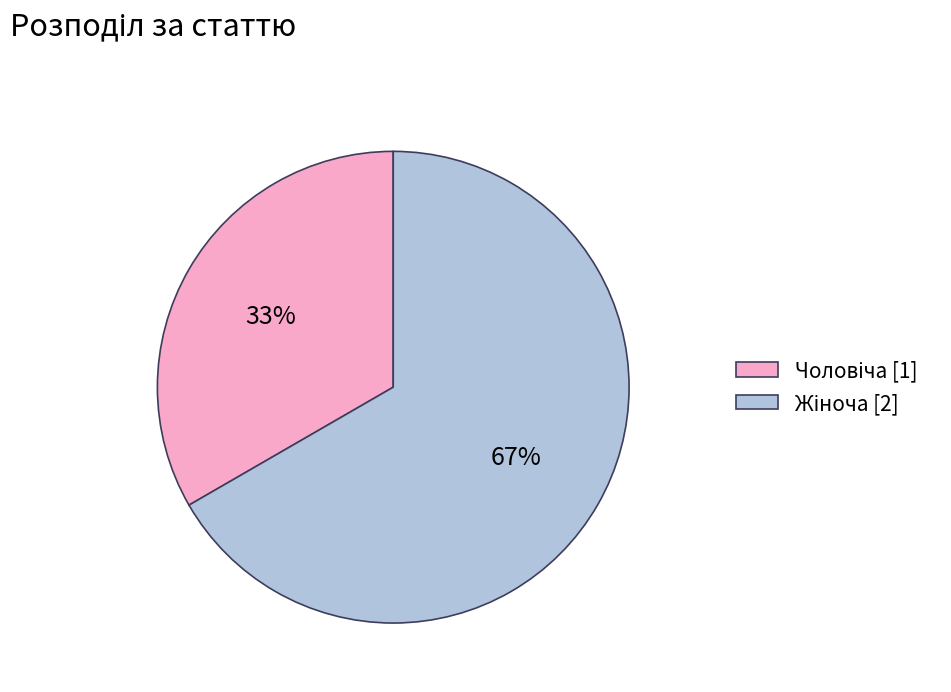

Is there any slice that represents more than half of the pie?

Yes